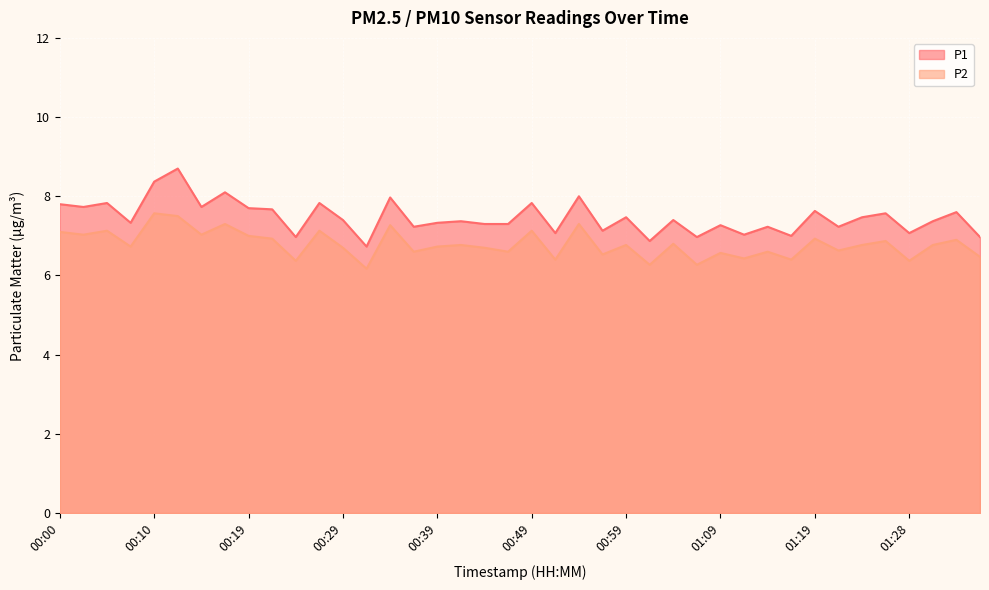

Which category has the lowest value across all series?

00:32